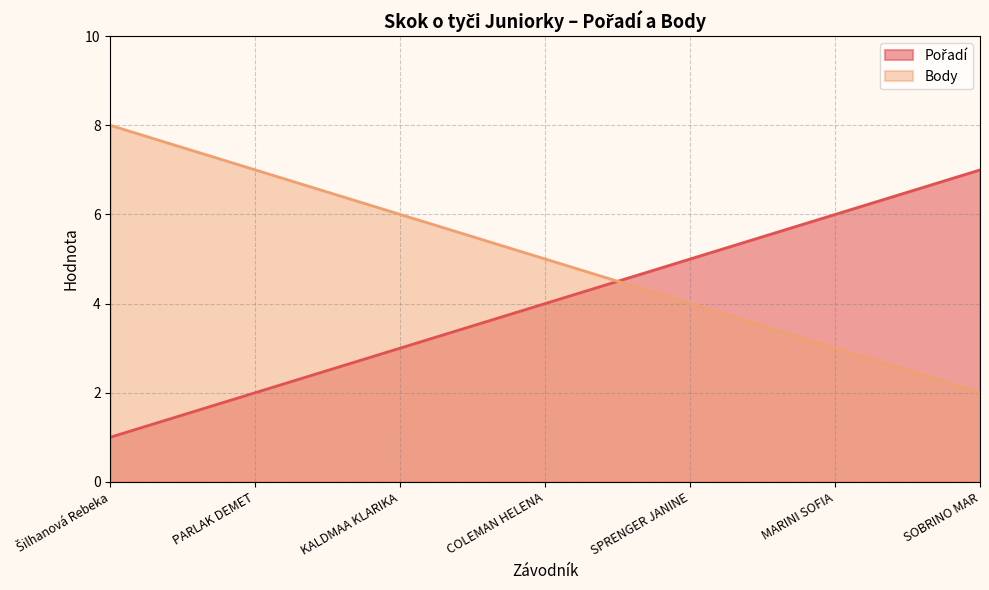

What is the average value of the Body series?

5